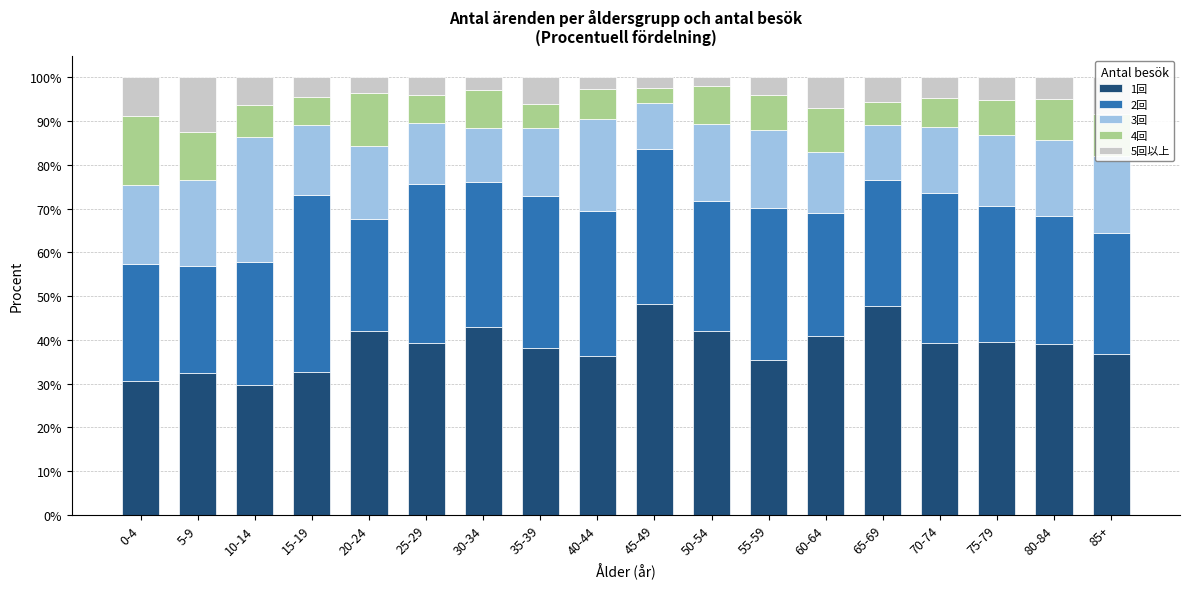

The 1回 series shows 13.1 at 25-29. True or false?

False